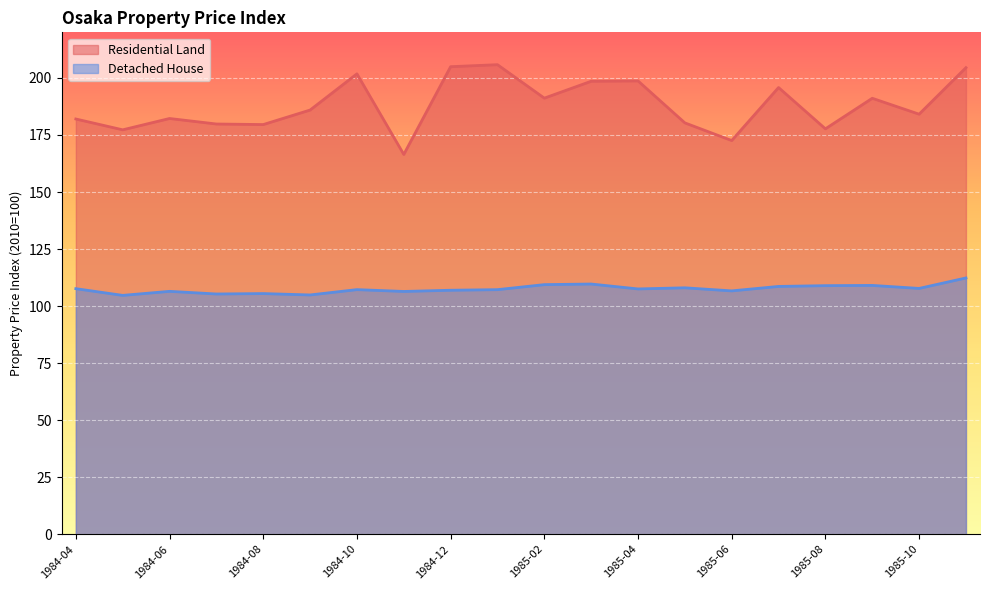

How many interior local valleys does the Residential Land series have?

7